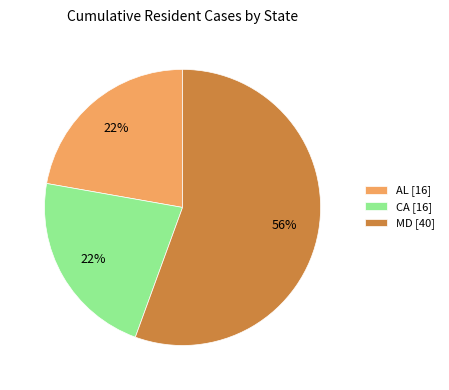

Is there any slice that represents more than half of the pie?

Yes